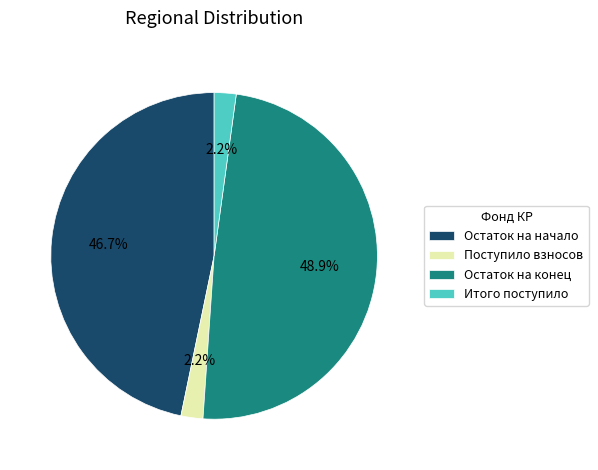

To the nearest percent, what is the difference between the largest and smallest slice percentages?

47%